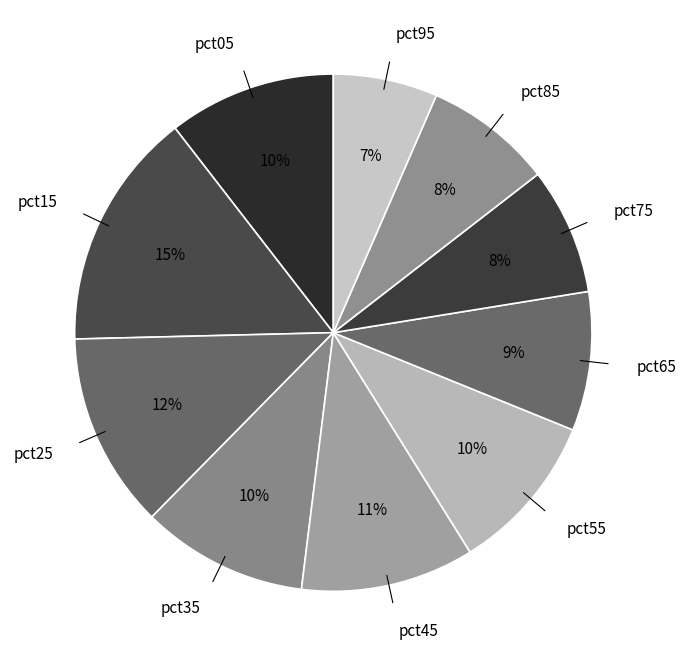

Does pct35 represent more than half of the total?

No